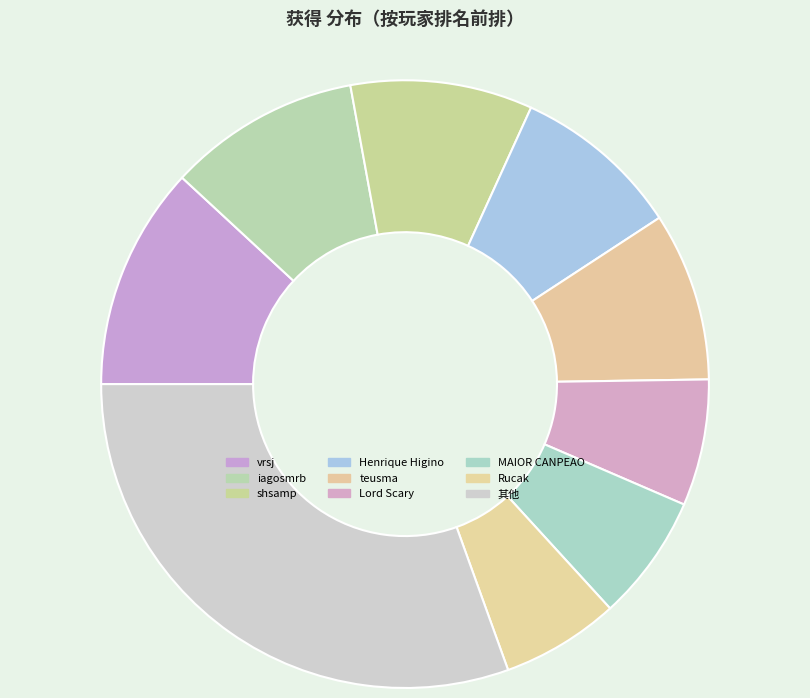

Is there a majority slice in this chart?

No